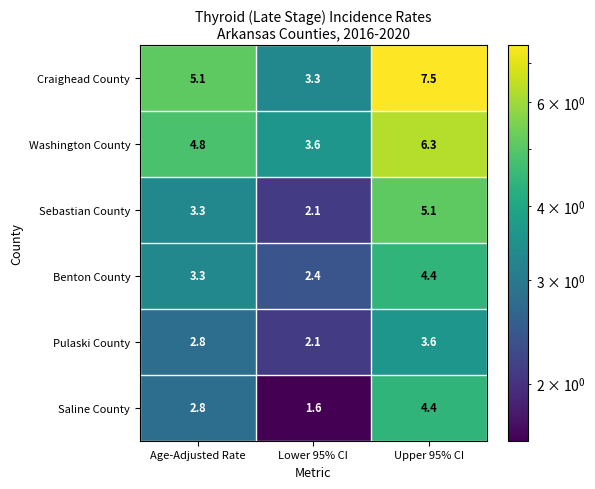

What is the difference between the maximum and second lowest values in the Washington County series?

1.5